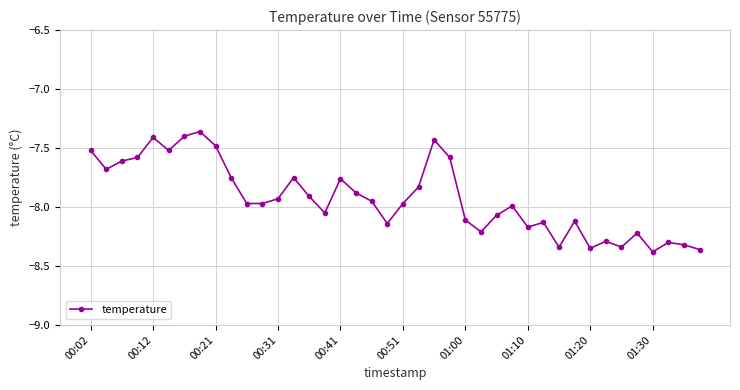

How many lines are shown in the chart?

1